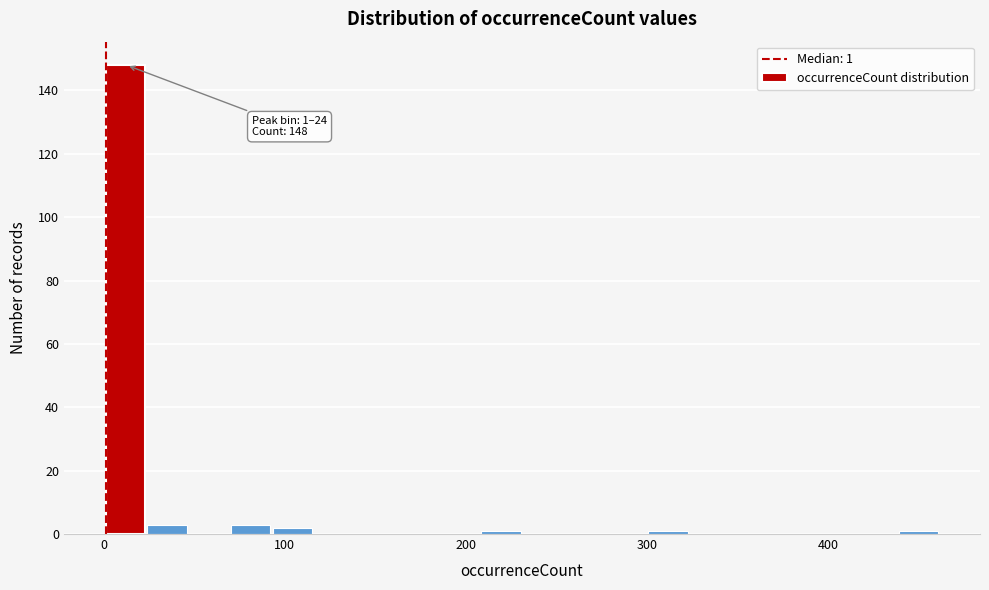

Read against the x-axis, roughly where is the centre of the tallest bar?

10